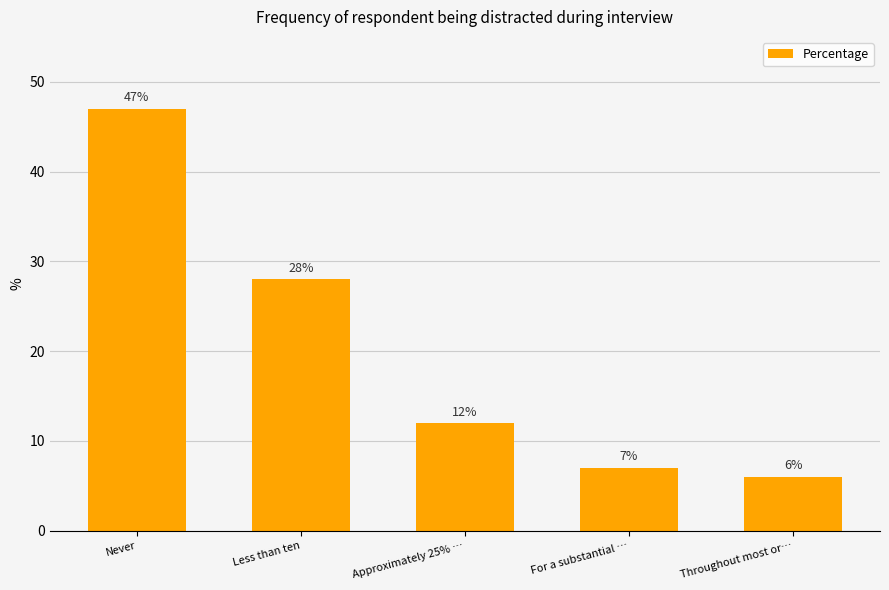

Reading left to right, list all the values displayed in this chart.

Never=47	Less than ten=28	Approximately 25% …=12	For a substantial …=7	Throughout most or…=6